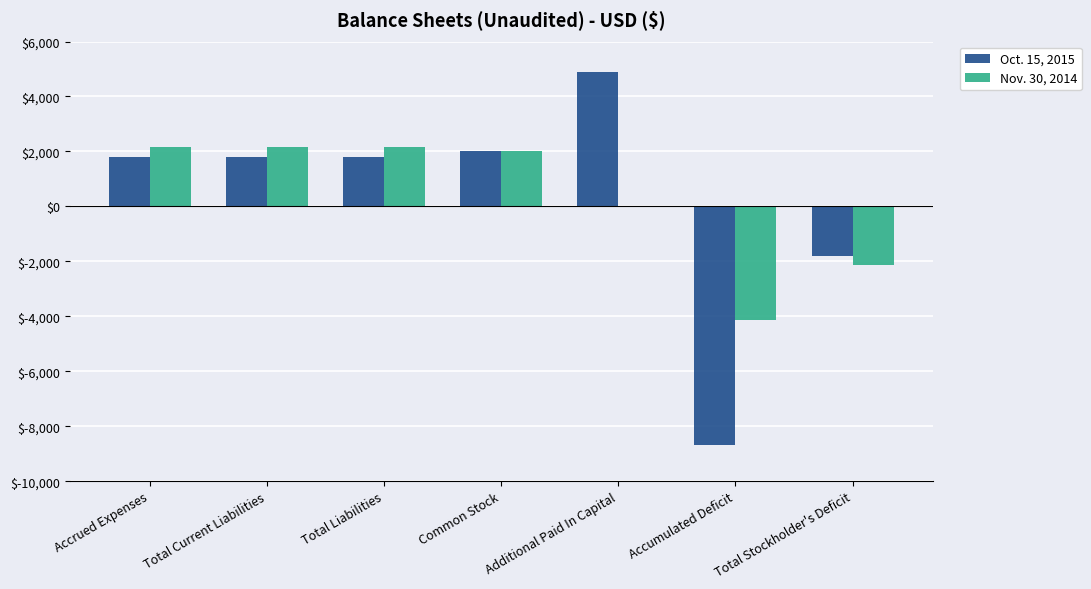

At which category is the sum across all series the highest?

Additional Paid In Capital